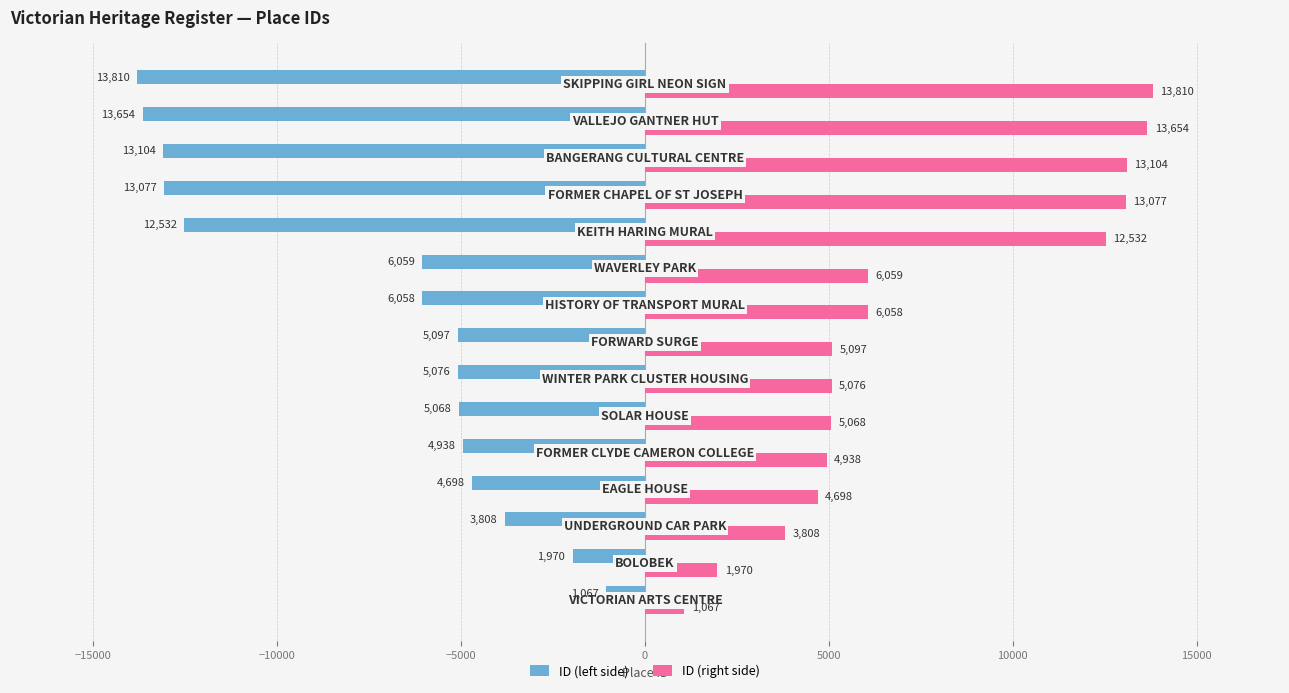

Count the number of categories in the chart.

15